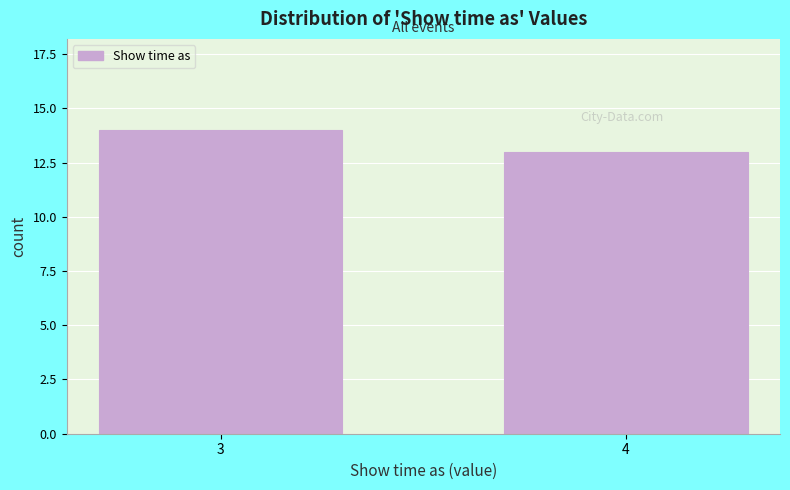

Reading left to right, what are all the values shown in this chart?

3=14	4=13